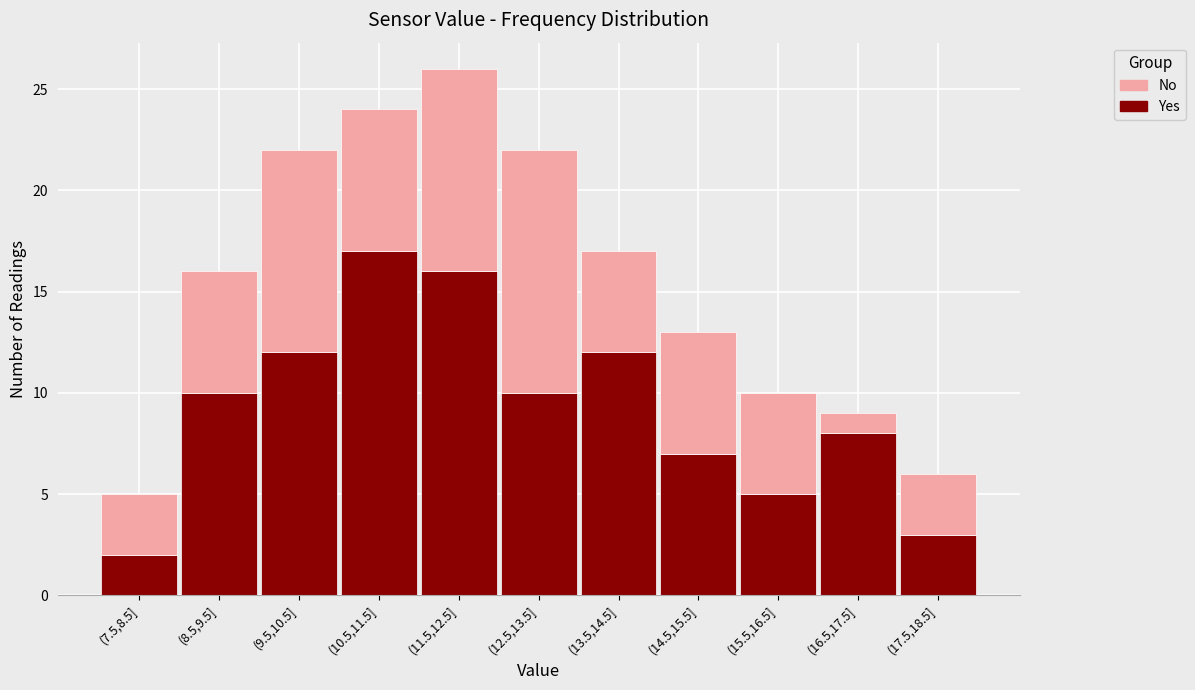

Reading right to left, what are the values for Yes?

3	8	5	7	12	10	16	17	12	10	2